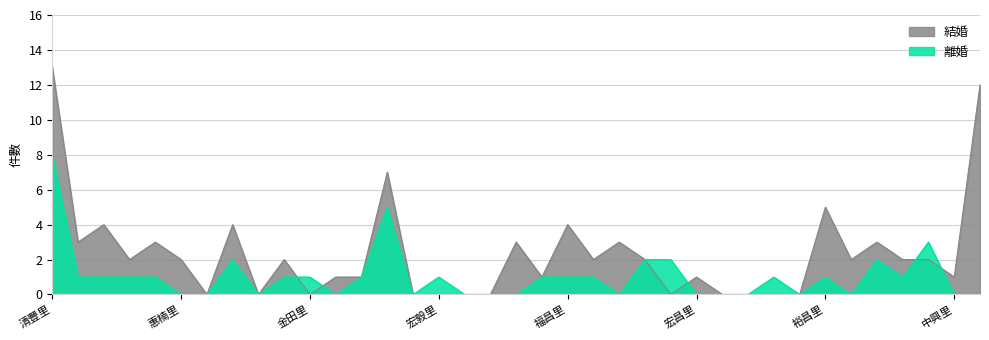

At which label does 結婚 first exceed 2?

清豐里